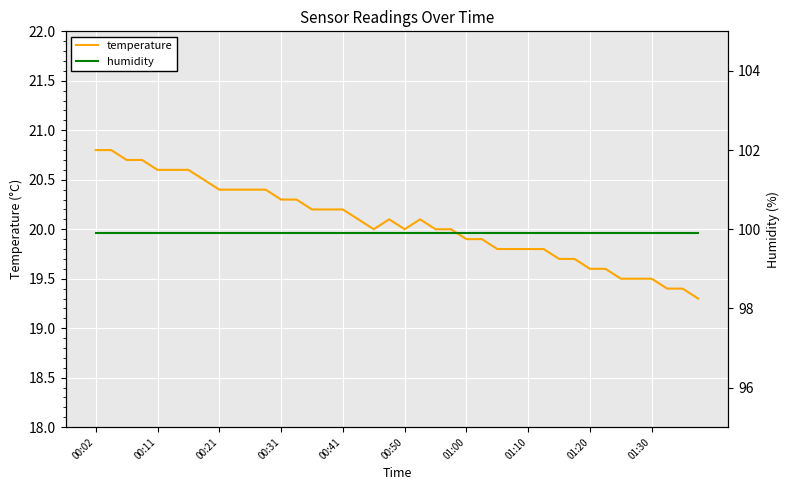

Rank the series by their average value, from highest to lowest.

humidity, temperature